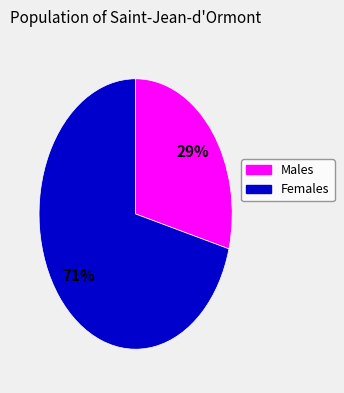

To the nearest percent, what is the average slice percentage?

50%